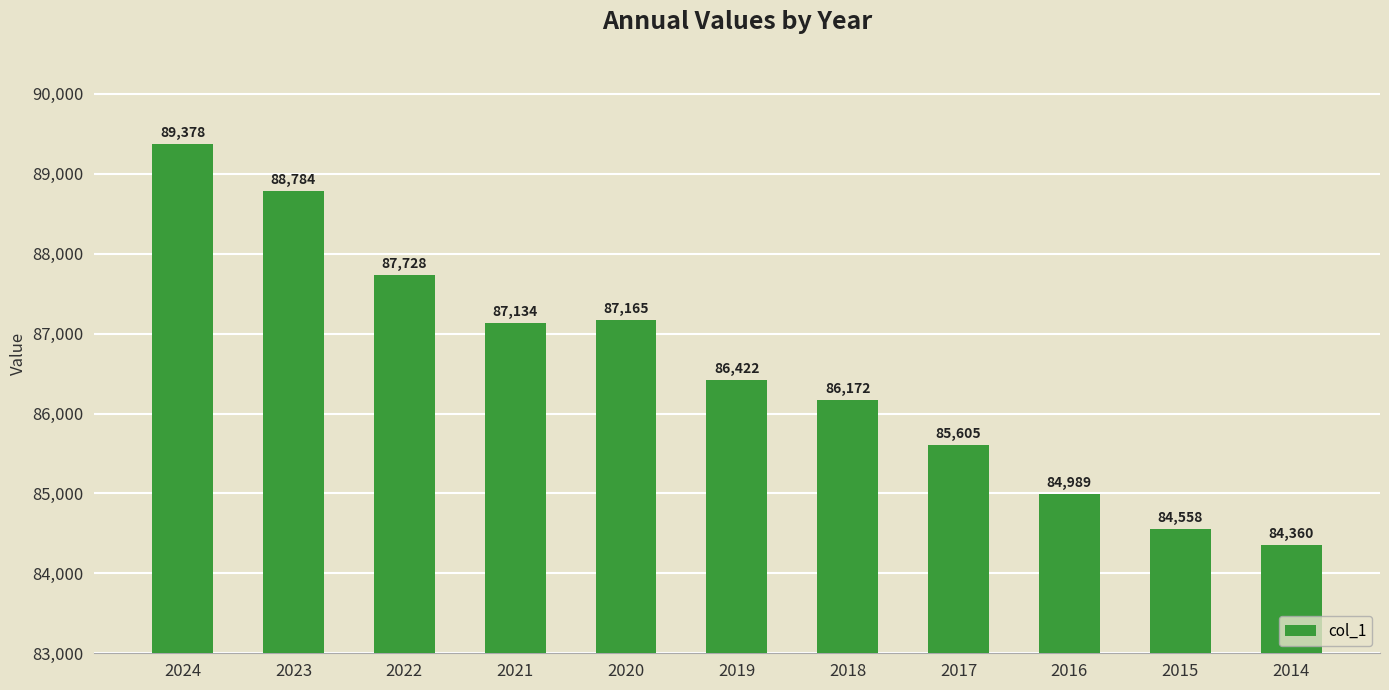

Approximately how many times larger is the value at 2014 compared to 2018?

1.0